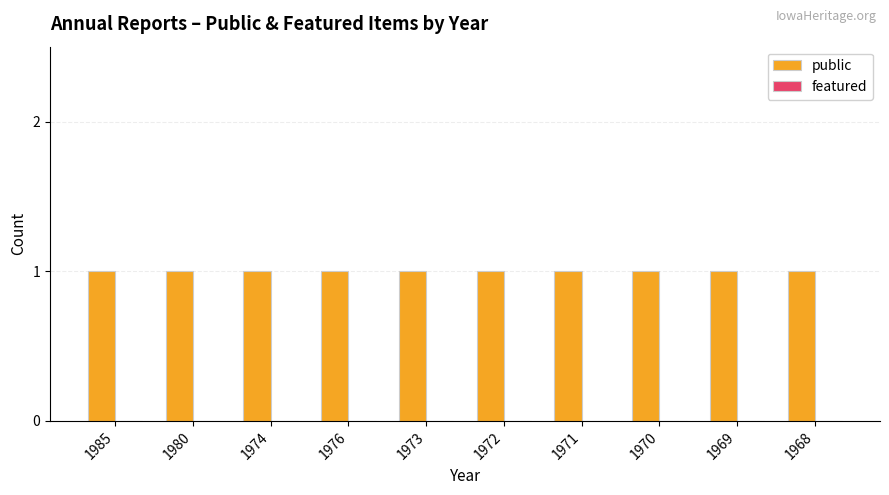

At how many categories does at least one series exceed 0?

10